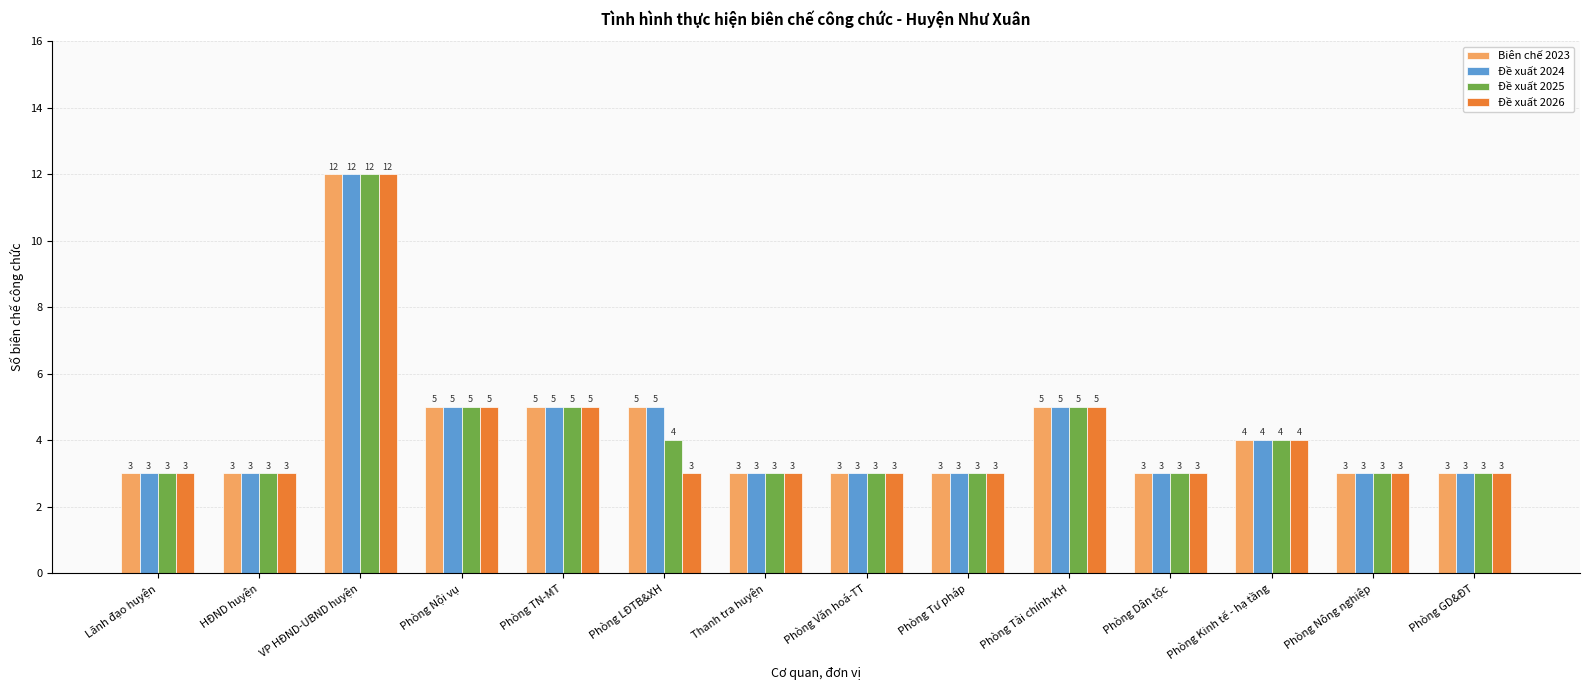

How many categories are shown in the chart?

14